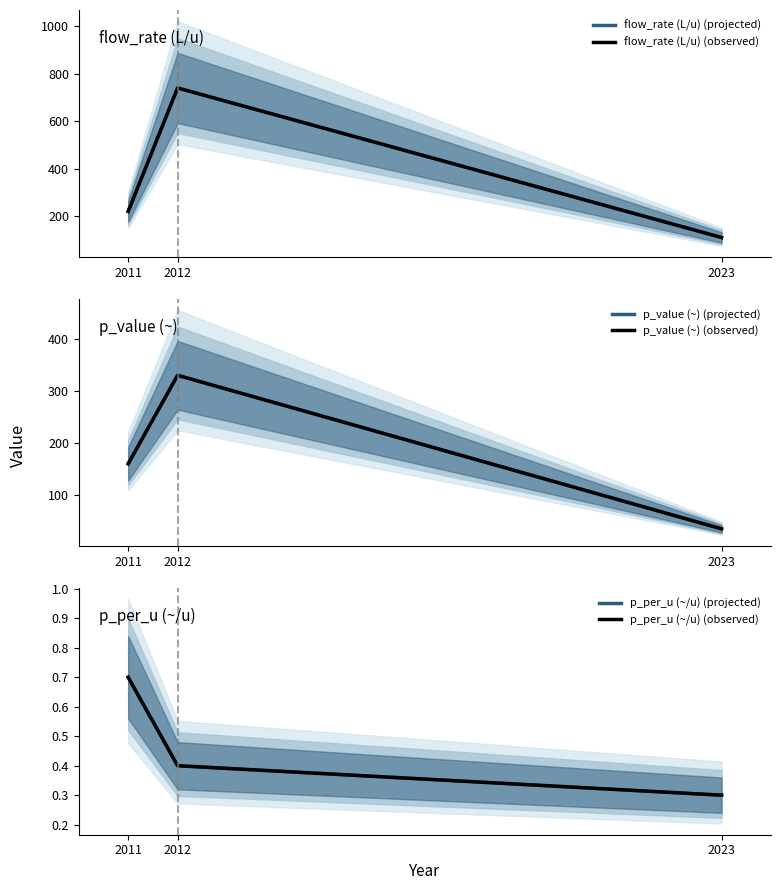

How many data points in p_value (~) (projected) are above 160?

1